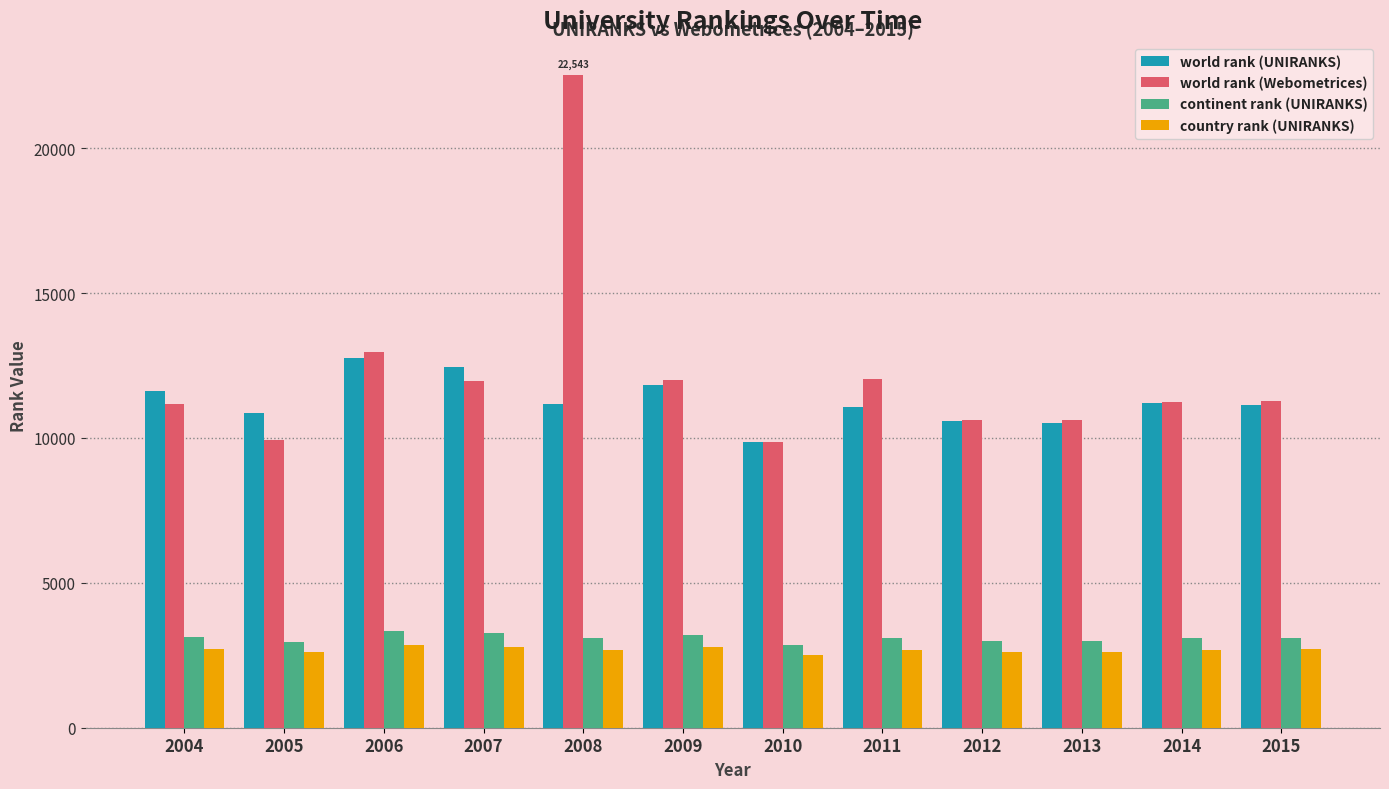

What is the average value of the world rank (Webometrices) series?

12190